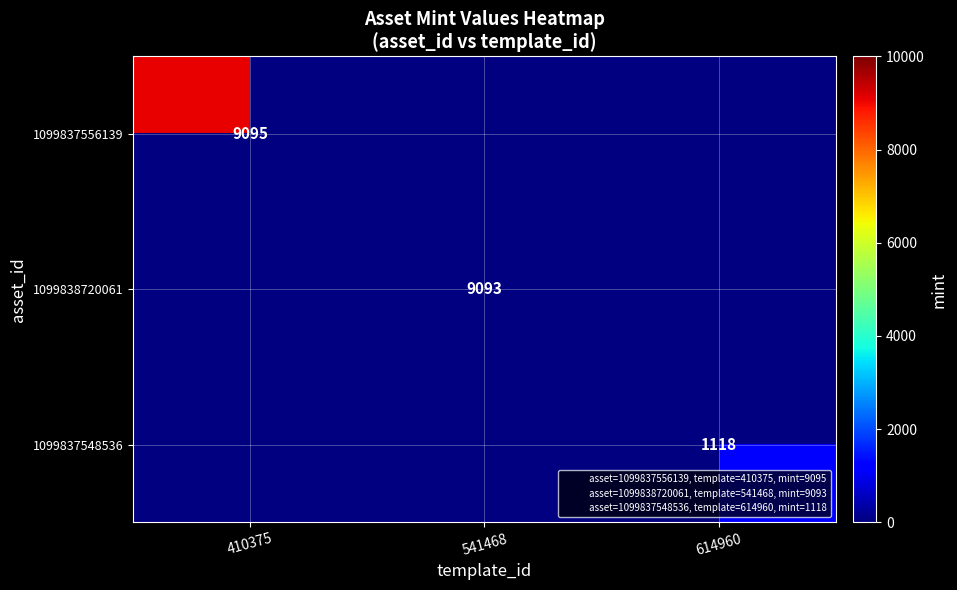

How many values in 1099837556139 are above zero?

1